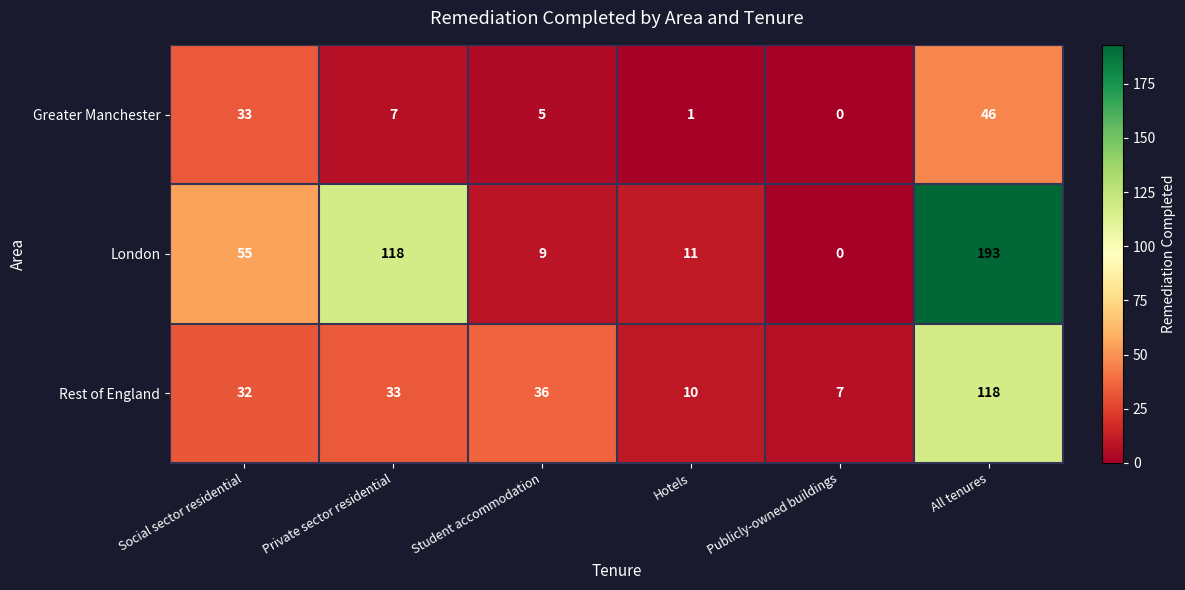

What is the difference between the highest and lowest values at Social sector residential?

23